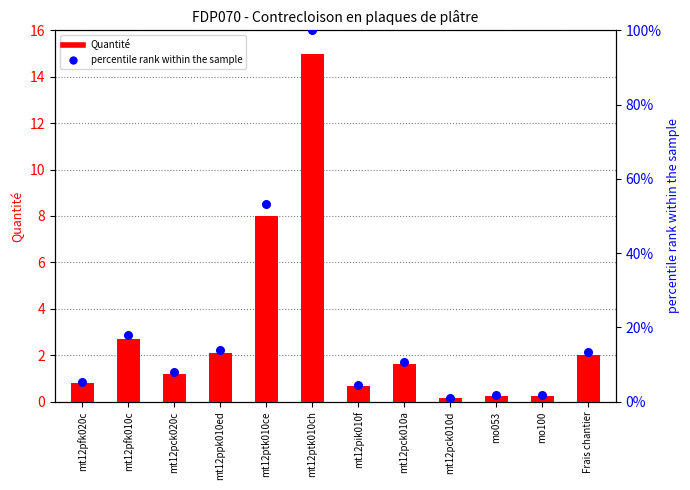

Which series has the largest total across all categories?

percentile rank within sample